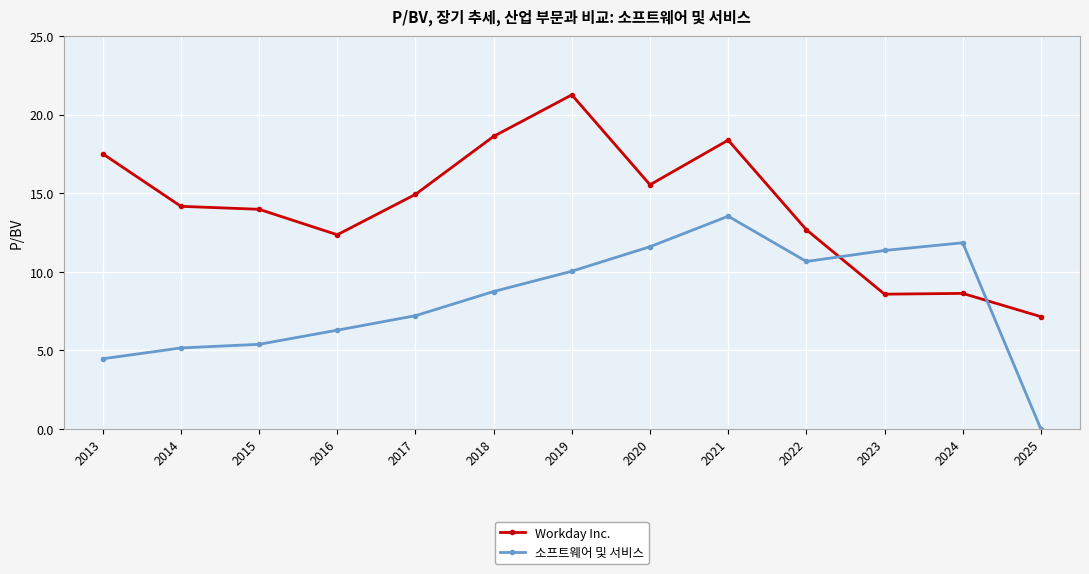

What is the difference between the Workday Inc. values at 2025 and 2023?

1.4